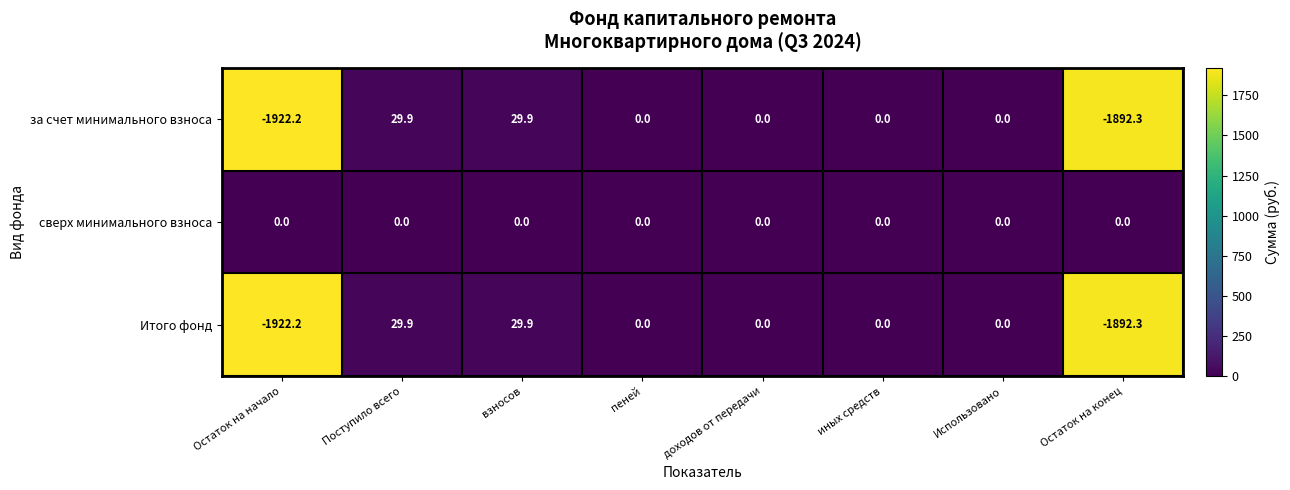

The сверх минимального взноса series shows 0.0 at взносов. True or false?

True